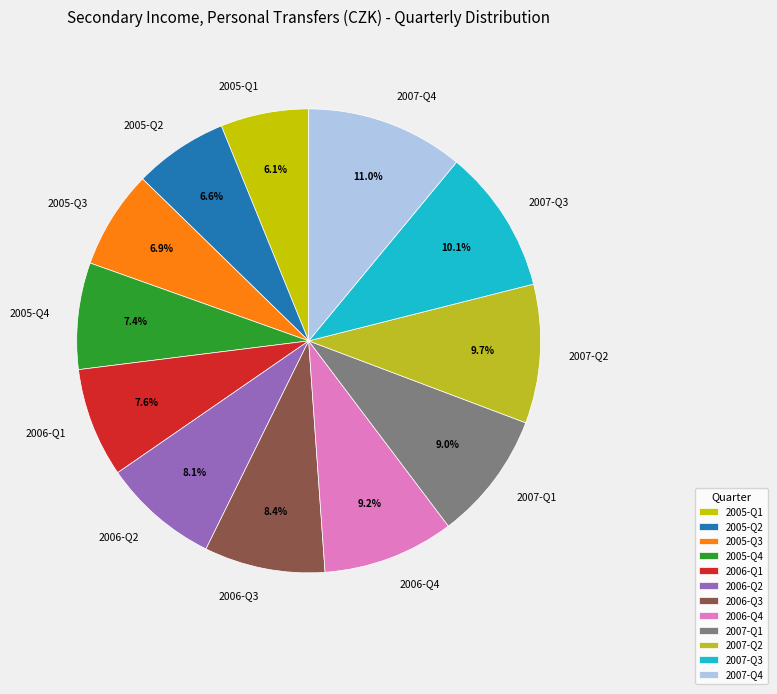

To the nearest percent, what is the difference between the largest and smallest slice percentages?

5%